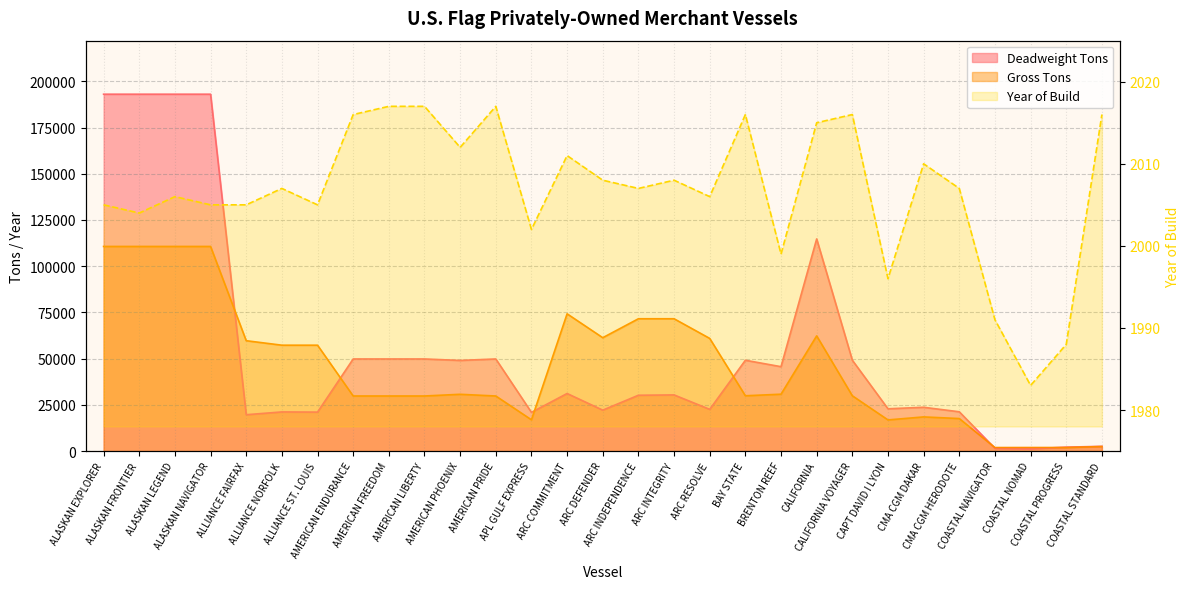

What is the spread (max minus min) of values at CMA CGM DAKAR?

21685